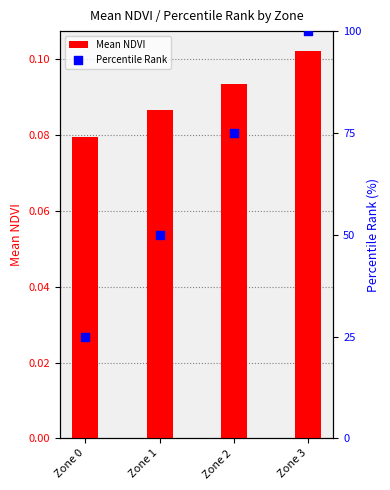

What is the total value across all series at Zone 3?

100.1